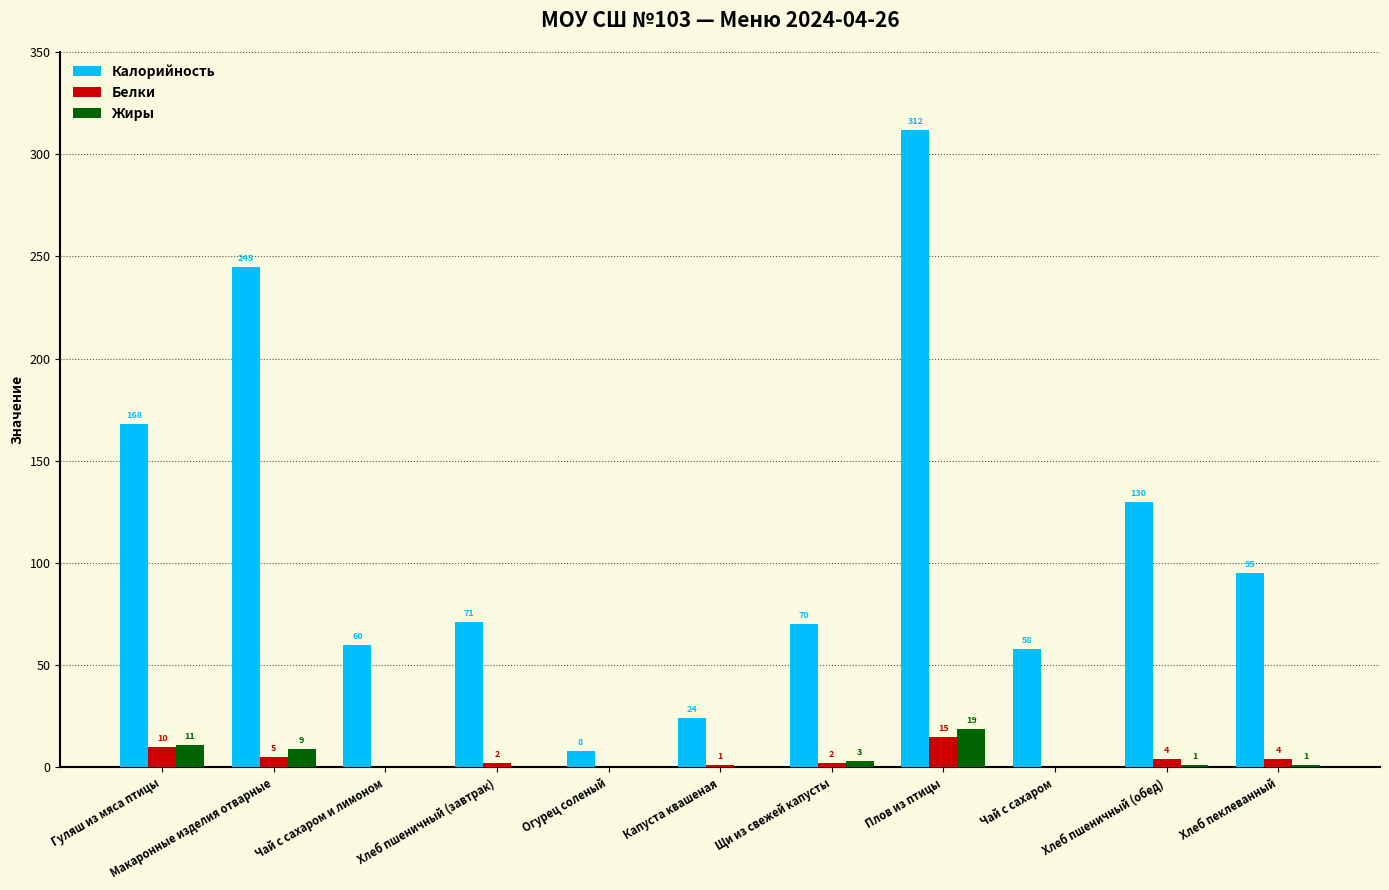

Are the bars horizontal?

No